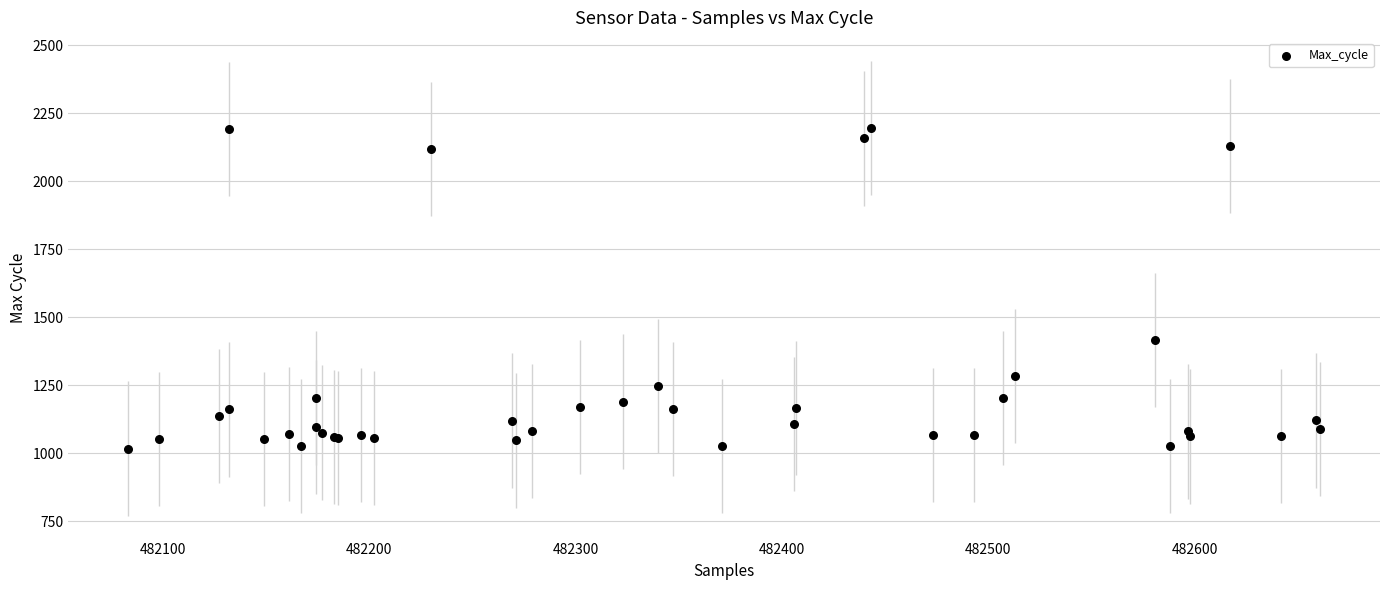

What Y value in the scatter plot is closest to 1606?

1416